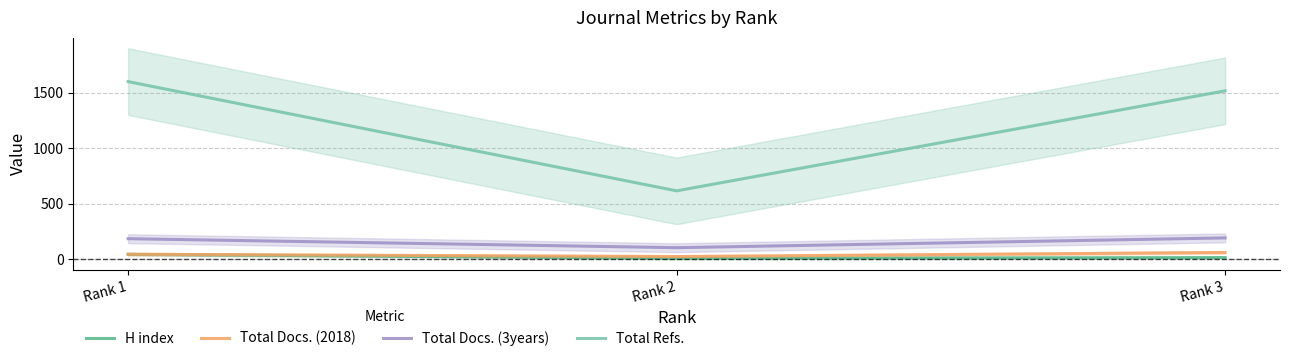

What are all the series names shown in the legend?

H index, Total Docs. (2018), Total Docs. (3years), Total Refs.